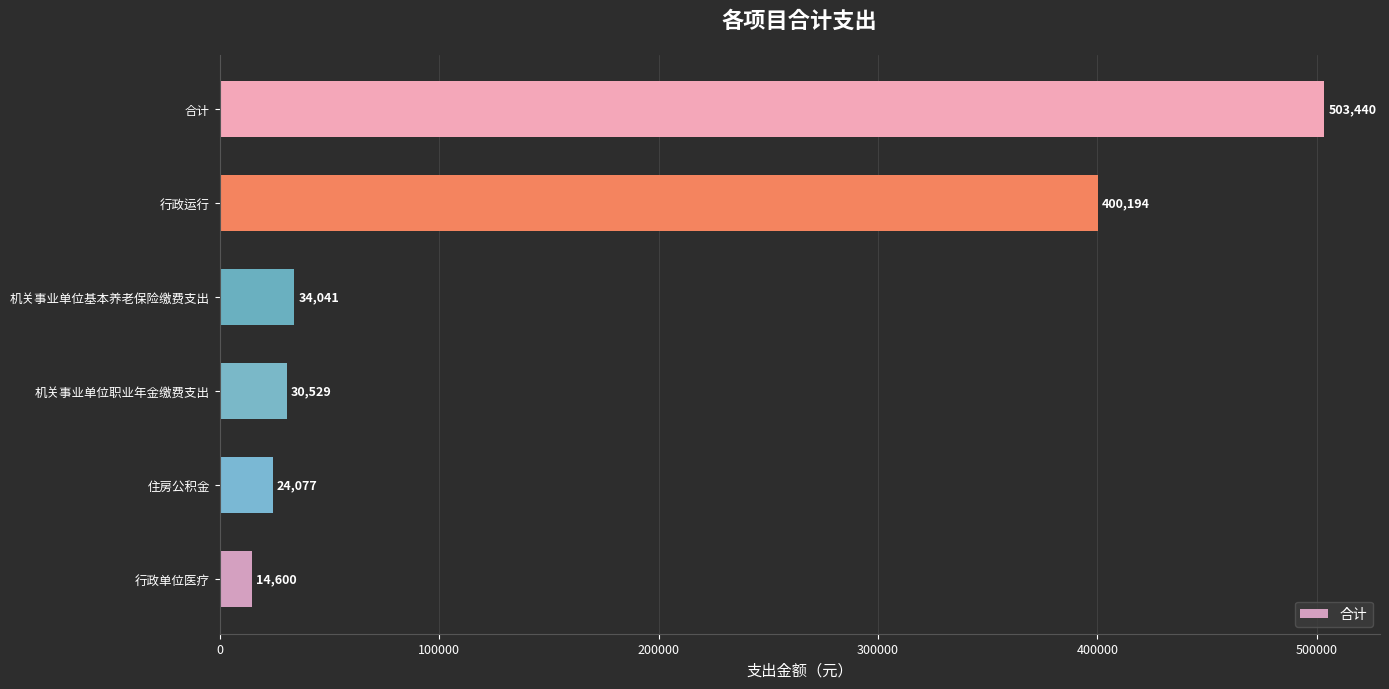

Is it true that the value at 住房公积金 is 24077.0?

True